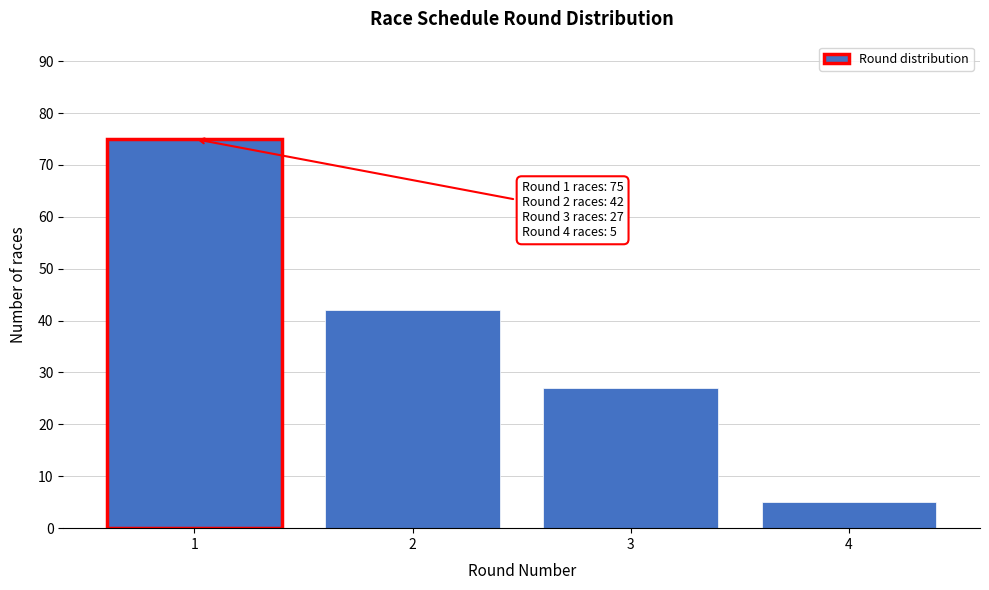

Reading left to right, extract all data points from this chart.

1=75	2=42	3=27	4=5